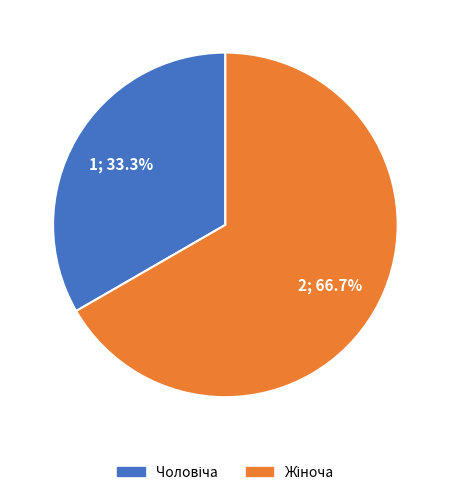

How many slices are in this pie chart?

2